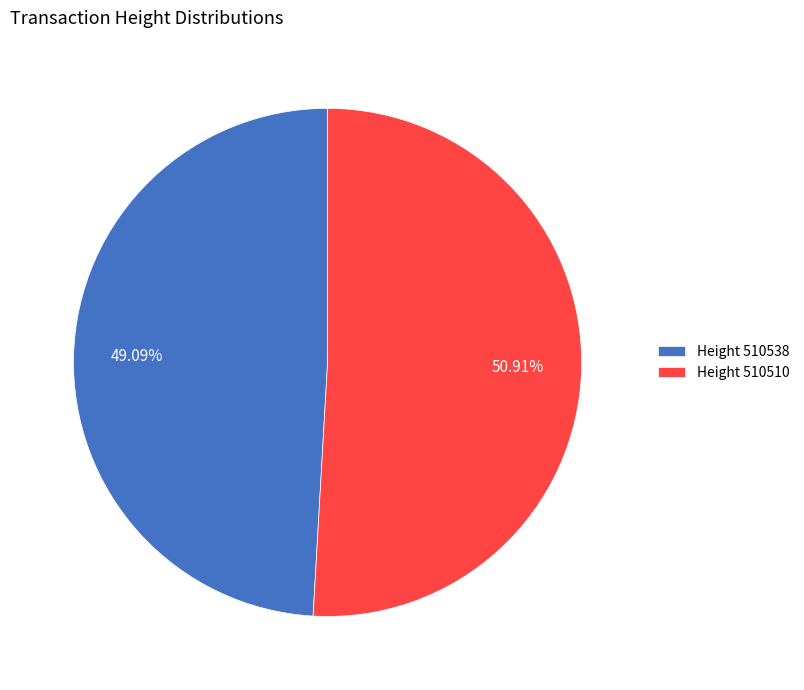

Rank the categories by value from lowest to highest.

Height 510538, Height 510510